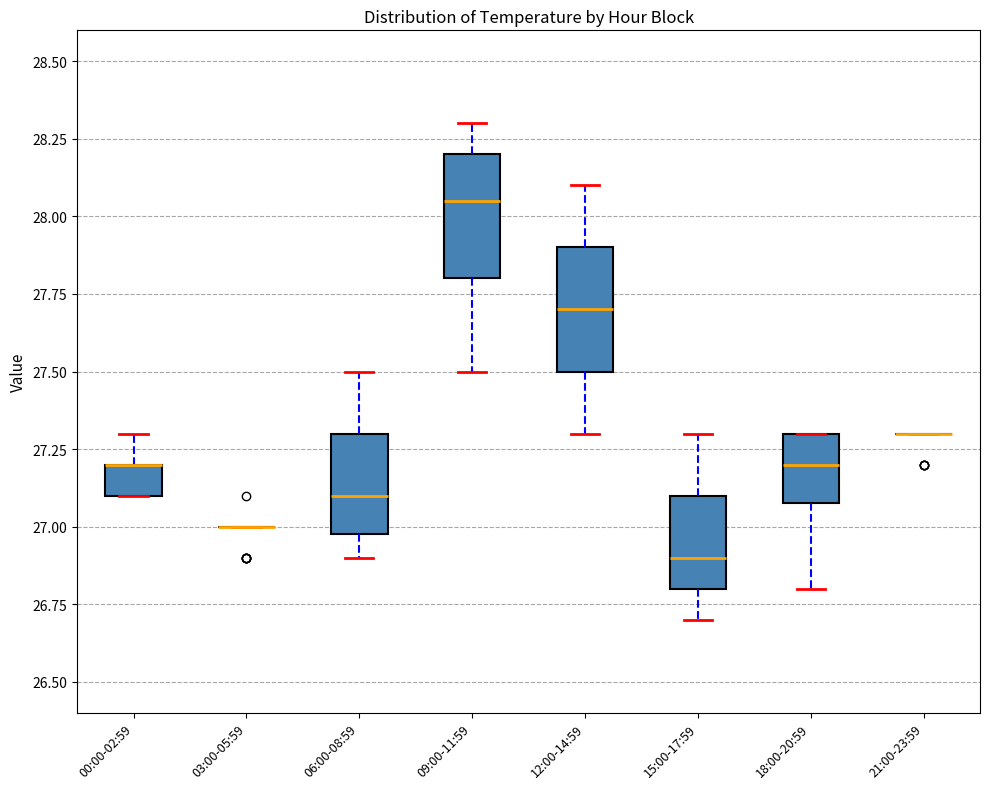

Reading left to right, transcribe this box plot: for each box, give where its median line is, the range the box spans, and where its two whiskers end, as read against the y-axis. The values are not printed on the chart, so give them approximately, as read against the axis.

00:00-02:59: median 27.20 (drawn on the box's upper edge), box 27.10 to 27.20, whiskers 27.10 to 27.30
03:00-05:59: box collapsed to a line at 27.00, whiskers 27.00 to 27.00
06:00-08:59: median 27.10, box 27.00 to 27.30, whiskers 26.90 to 27.50
09:00-11:59: median 28.05, box 27.80 to 28.20, whiskers 27.50 to 28.30
12:00-14:59: median 27.70, box 27.50 to 27.90, whiskers 27.30 to 28.10
15:00-17:59: median 26.90, box 26.80 to 27.10, whiskers 26.70 to 27.30
18:00-20:59: median 27.20, box 27.10 to 27.30, whiskers 26.80 to 27.30
21:00-23:59: box collapsed to a line at 27.30, whiskers 27.30 to 27.30